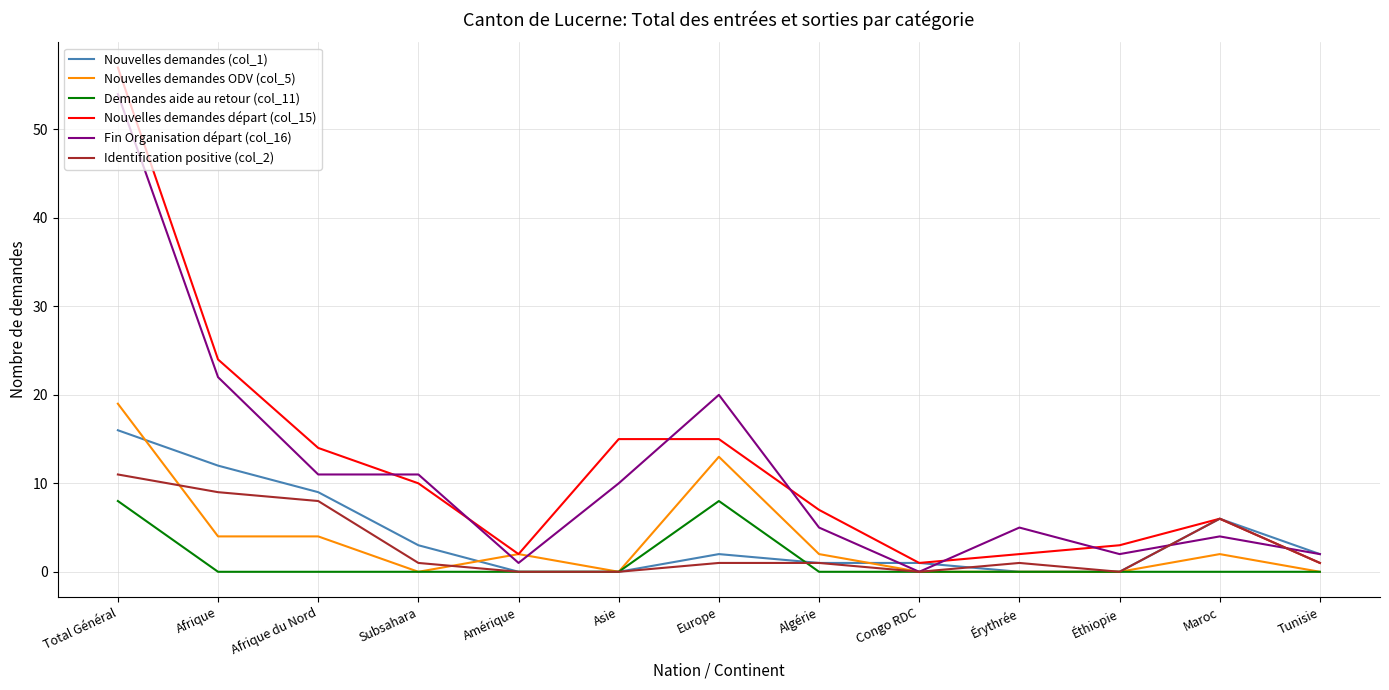

At which label does Nouvelles demandes départ (col_15) reach its peak?

Total Général